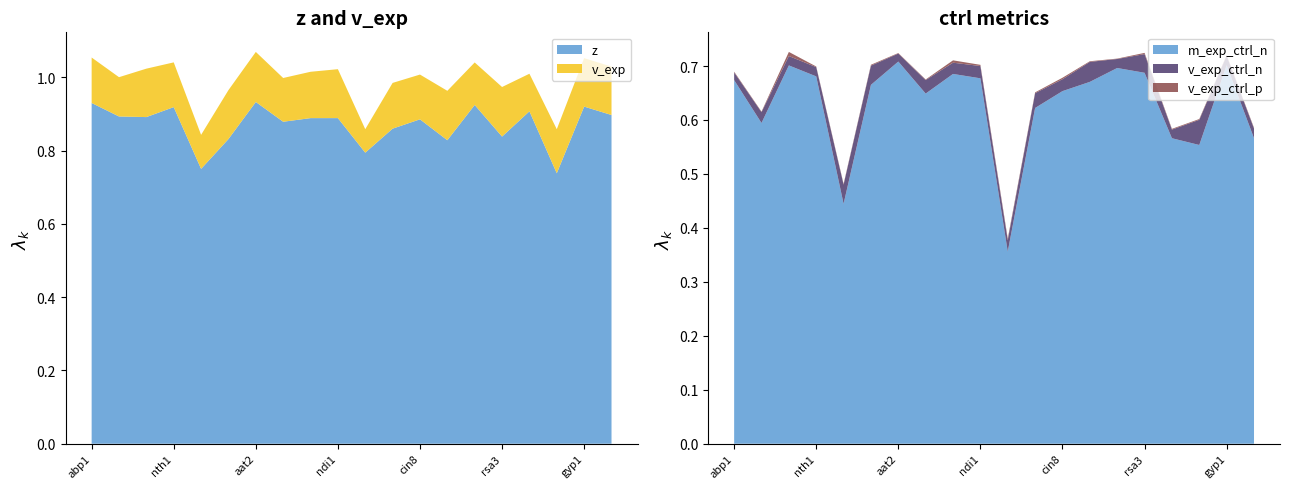

Reading left to right, extract all data points from this chart.

z: abp1=0.9	dia2=0.9	hsp104=0.9	nth1=0.9	sac3=0.8	tpk1=0.8	aat2=0.9	dcc1=0.9	hpr5=0.9	ndi1=0.9	rsc2=0.8	swr1=0.9	cin8=0.9	hhf1=0.8	nat1=0.9	rsa3=0.8	swi4=0.9	chs7=0.7	gyp1=0.9	MT2481-pdr1pdr3-2nd=0.9
v_exp: abp1=0.1	dia2=0.1	hsp104=0.1	nth1=0.1	sac3=0.1	tpk1=0.1	aat2=0.1	dcc1=0.1	hpr5=0.1	ndi1=0.1	rsc2=0.1	swr1=0.1	cin8=0.1	hhf1=0.1	nat1=0.1	rsa3=0.1	swi4=0.1	chs7=0.1	gyp1=0.1	MT2481-pdr1pdr3-2nd=0.1
m_exp_ctrl_n: abp1=0.7	dia2=0.6	hsp104=0.7	nth1=0.7	sac3=0.4	tpk1=0.7	aat2=0.7	dcc1=0.6	hpr5=0.7	ndi1=0.7	rsc2=0.4	swr1=0.6	cin8=0.7	hhf1=0.7	nat1=0.7	rsa3=0.7	swi4=0.6	chs7=0.6	gyp1=0.7	MT2481-pdr1pdr3-2nd=0.6
v_exp_ctrl_n: abp1=0.0	dia2=0.0	hsp104=0.0	nth1=0.0	sac3=0.0	tpk1=0.0	aat2=0.0	dcc1=0.0	hpr5=0.0	ndi1=0.0	rsc2=0.0	swr1=0.0	cin8=0.0	hhf1=0.0	nat1=0.0	rsa3=0.0	swi4=0.0	chs7=0.0	gyp1=0.0	MT2481-pdr1pdr3-2nd=0.0
v_exp_ctrl_p: abp1=0.0	dia2=0.0	hsp104=0.0	nth1=0.0	sac3=0.0	tpk1=0.0	aat2=0.0	dcc1=0.0	hpr5=0.0	ndi1=0.0	rsc2=0.0	swr1=0.0	cin8=0.0	hhf1=0.0	nat1=0.0	rsa3=0.0	swi4=0.0	chs7=0.0	gyp1=0.0	MT2481-pdr1pdr3-2nd=0.0